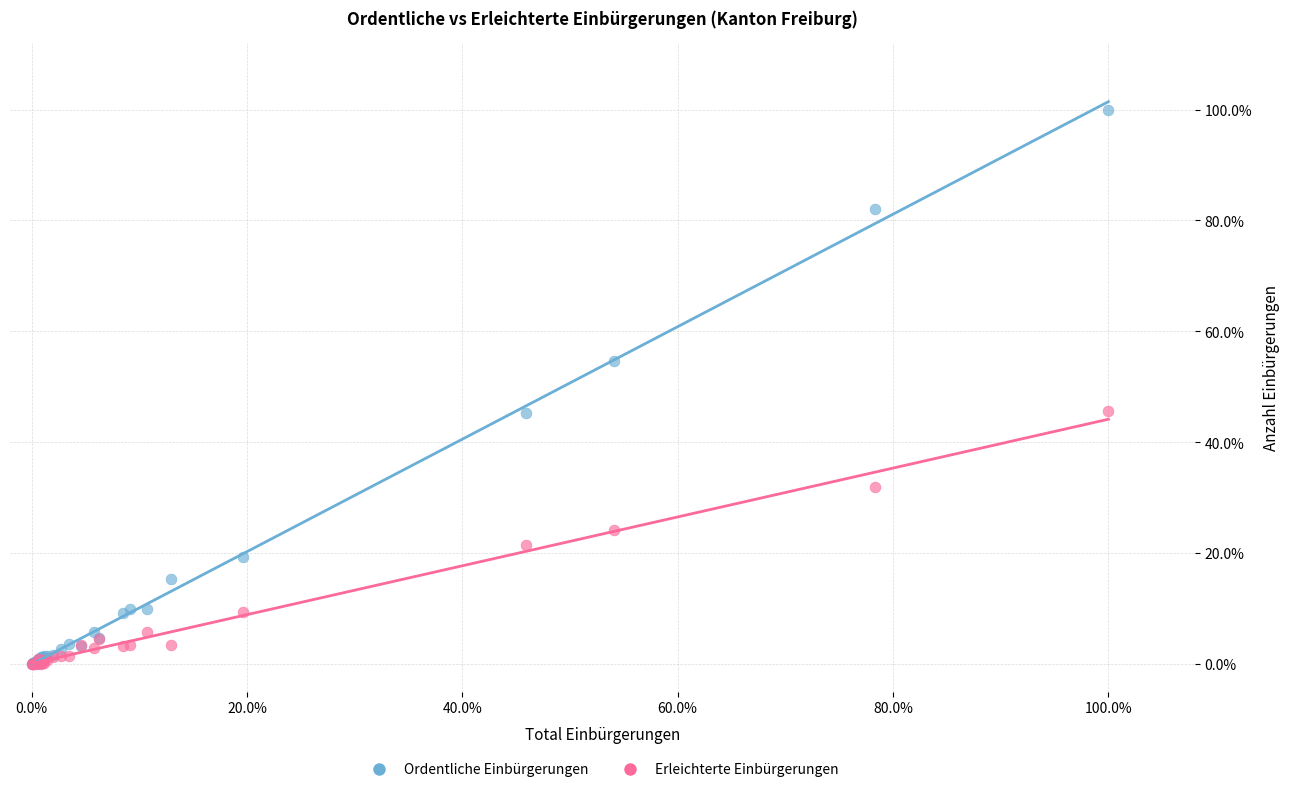

What are all the series names shown in the legend?

Ordentliche Einbürgerungen, Erleichterte Einbürgerungen